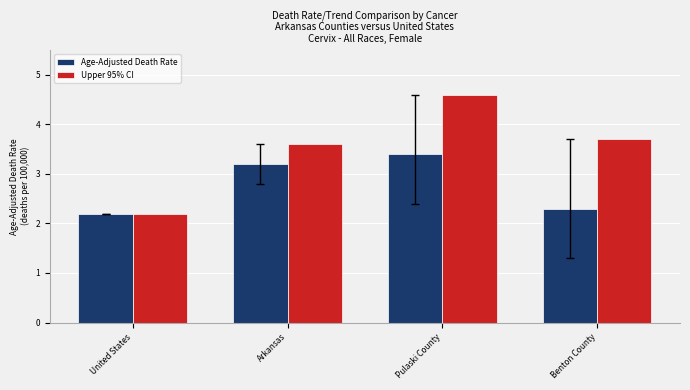

Is the value of Upper 95% CI at Benton County greater than the value of Age-Adjusted Death Rate at Pulaski County?

Yes